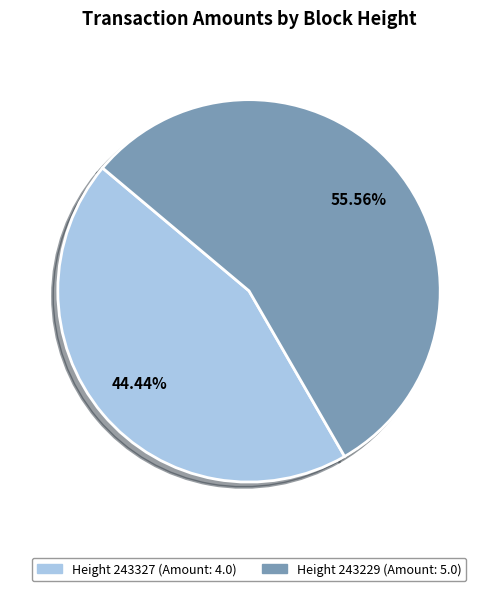

Is there any slice that represents more than half of the pie?

Yes